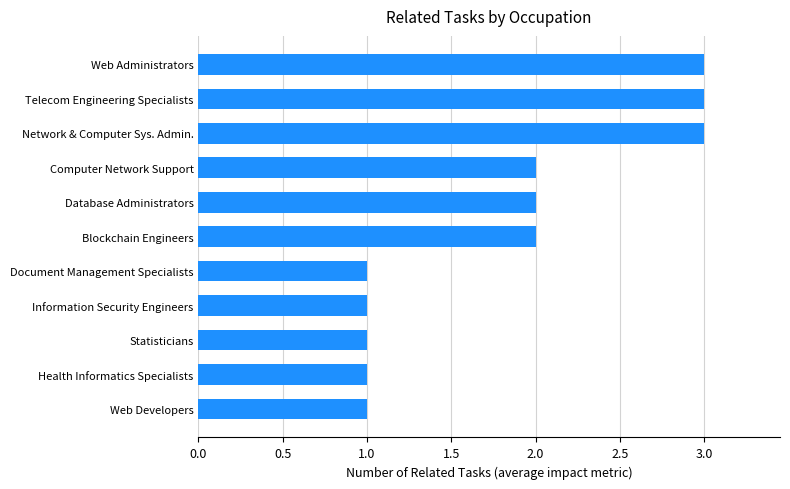

True or false: the data shows 5 at Web Administrators.

False